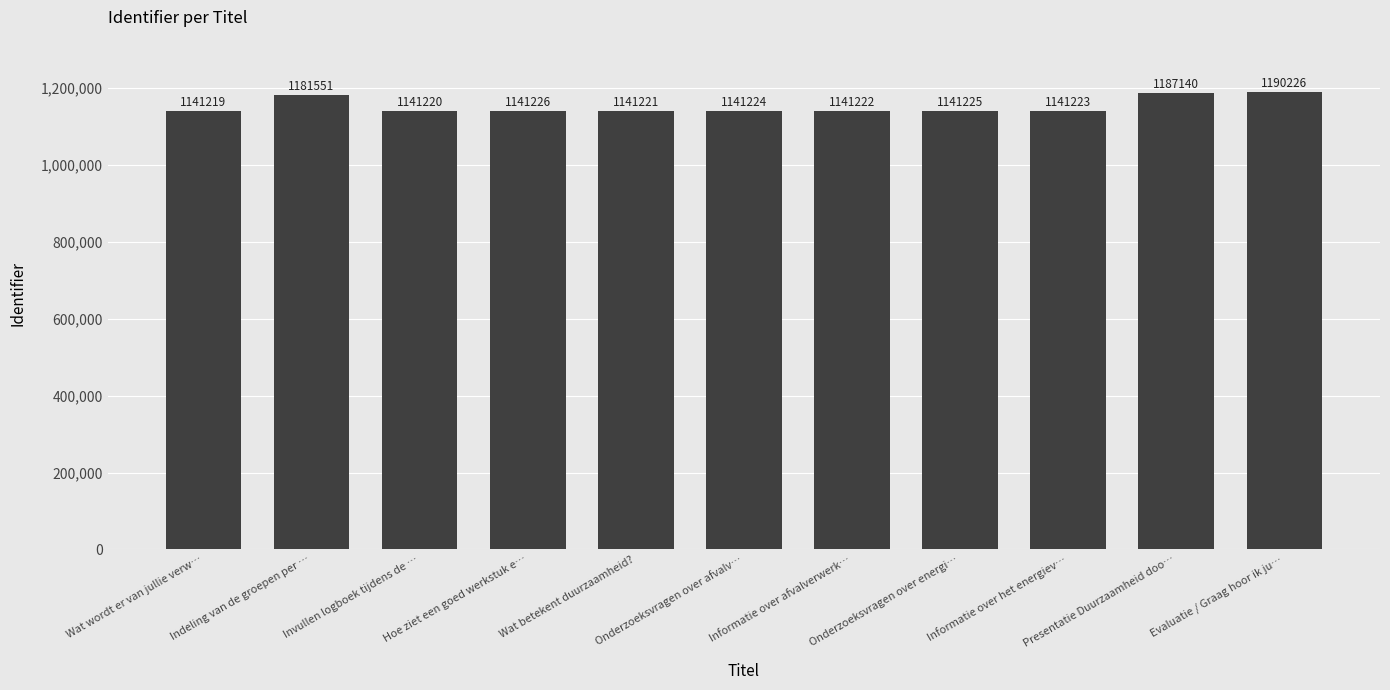

The chart shows a value of 790180 at Hoe ziet een goed werkstuk e…. True or false?

False